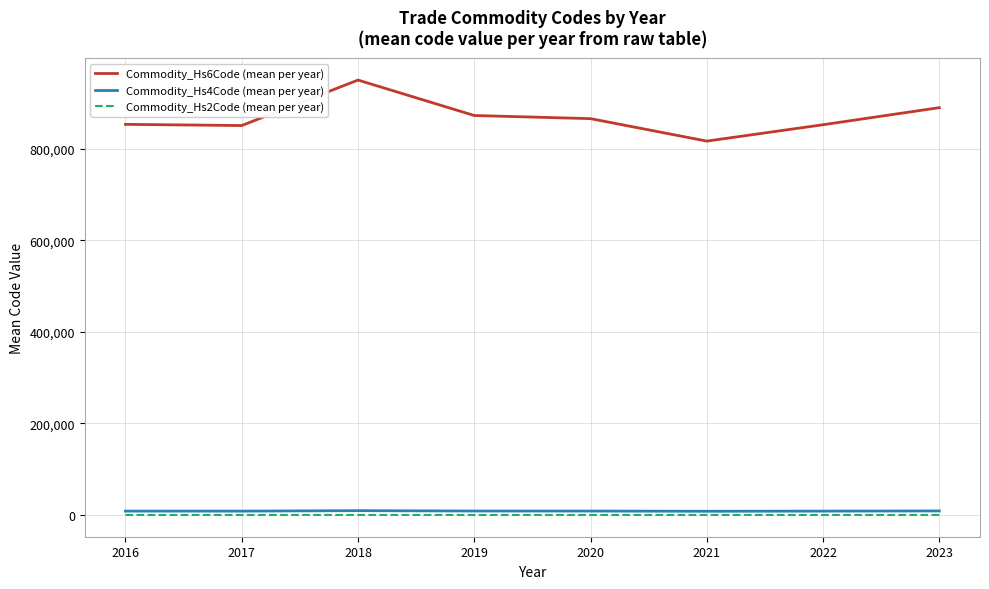

In Commodity_Hs2Code (mean per year), how many points are higher than both neighbors (excluding endpoints)?

1